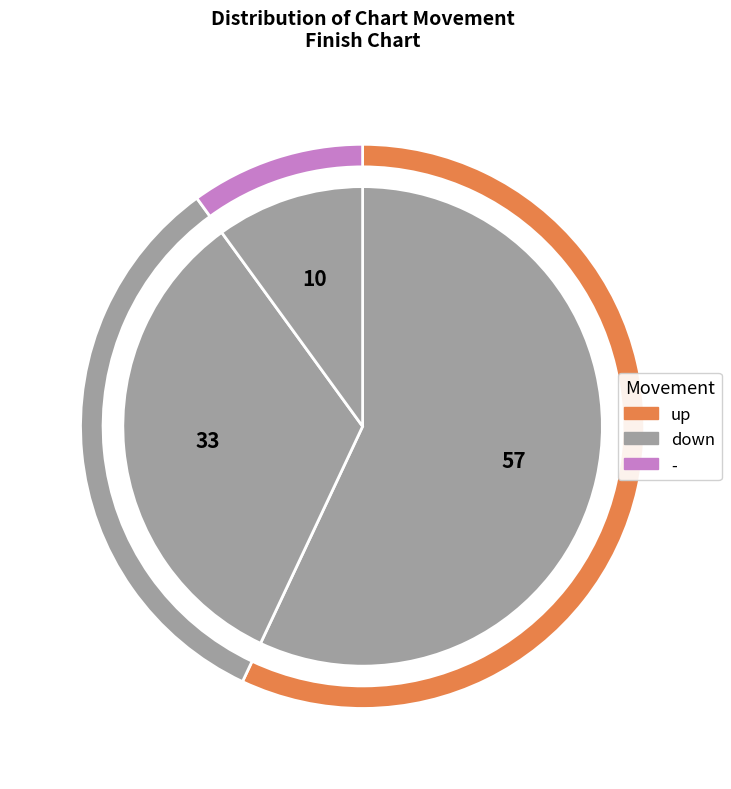

What is the ratio of the value at - to the value at up?

0.2